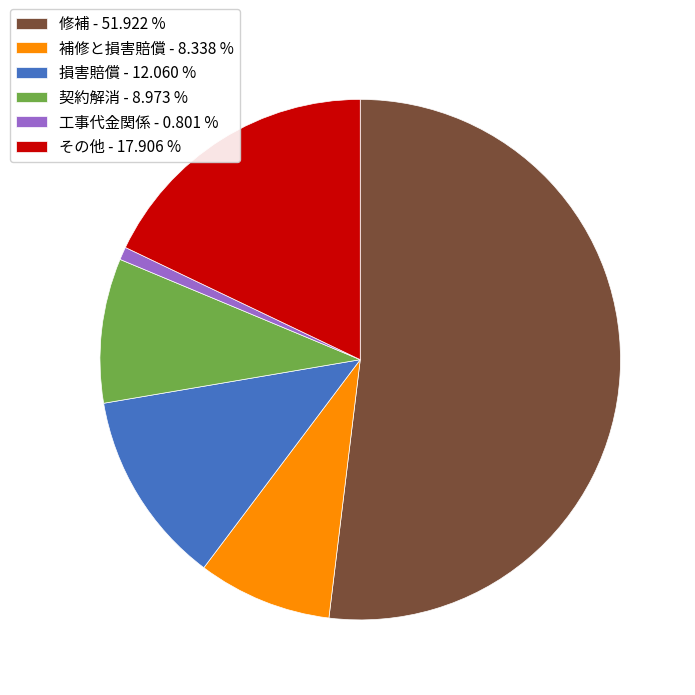

Which has a higher value, 修補 - 51.922 % or 損害賠償 - 12.060 %?

修補 - 51.922 %